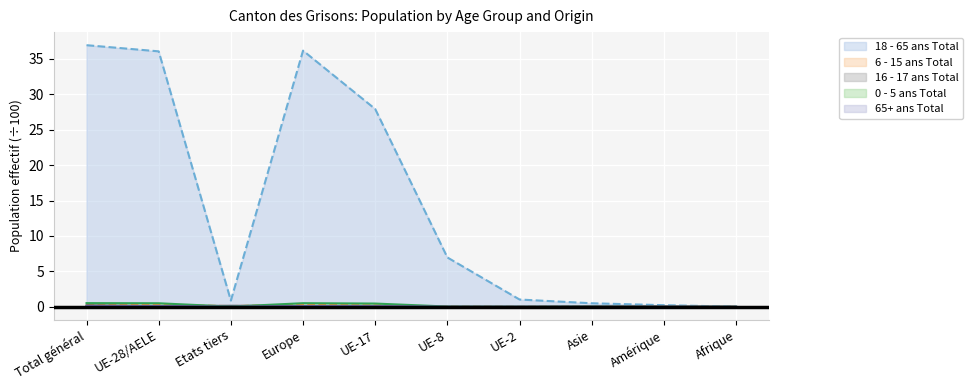

Which category has the lowest value in the 0 - 5 ans Total series?

Amérique